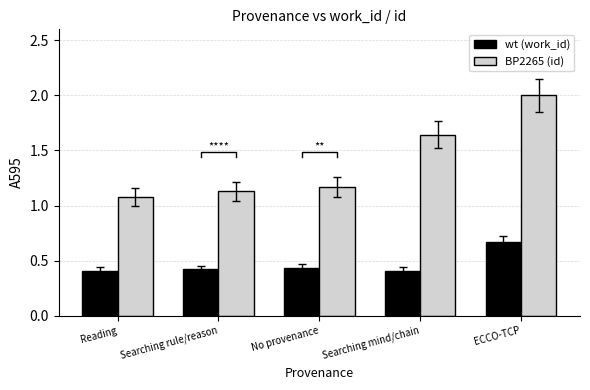

The BP2265 (id) series shows 2.0 at ECCO-TCP. True or false?

True